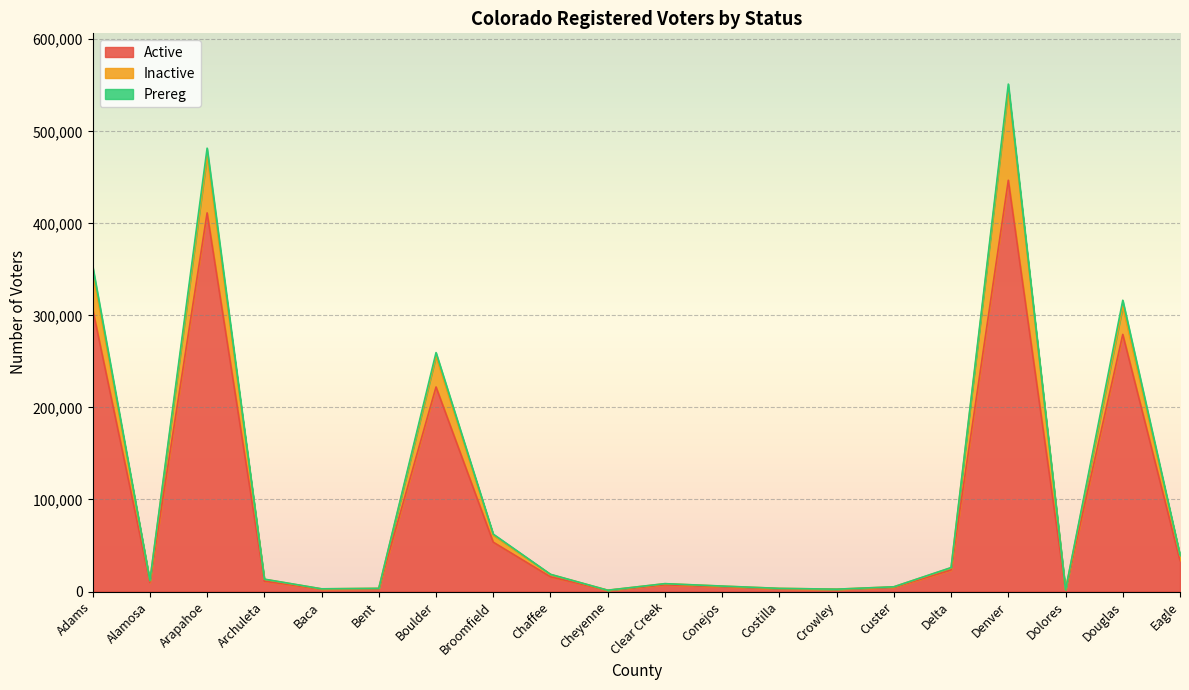

List the labels in order of Inactive value, smallest first.

Dolores, Cheyenne, Crowley, Baca, Costilla, Bent, Custer, Conejos, Clear Creek, Alamosa, Archuleta, Delta, Chaffee, Eagle, Broomfield, Douglas, Boulder, Adams, Arapahoe, Denver